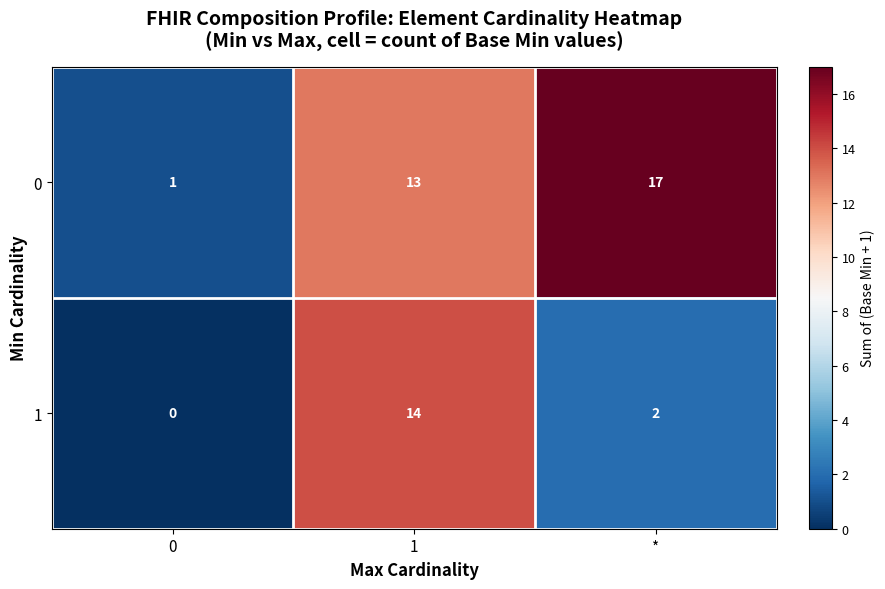

What is the sum of all 0 values?

31